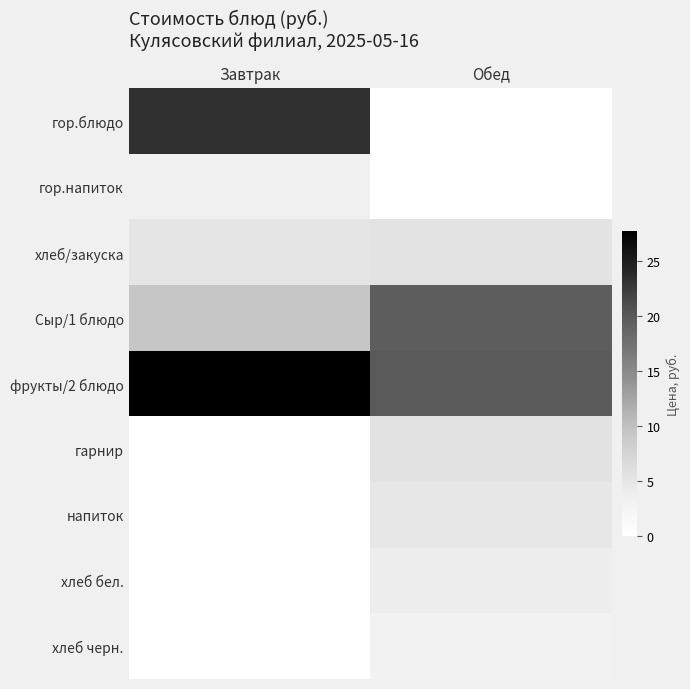

Between Завтрак and Обед, which series saw the biggest shift?

гор.блюдо